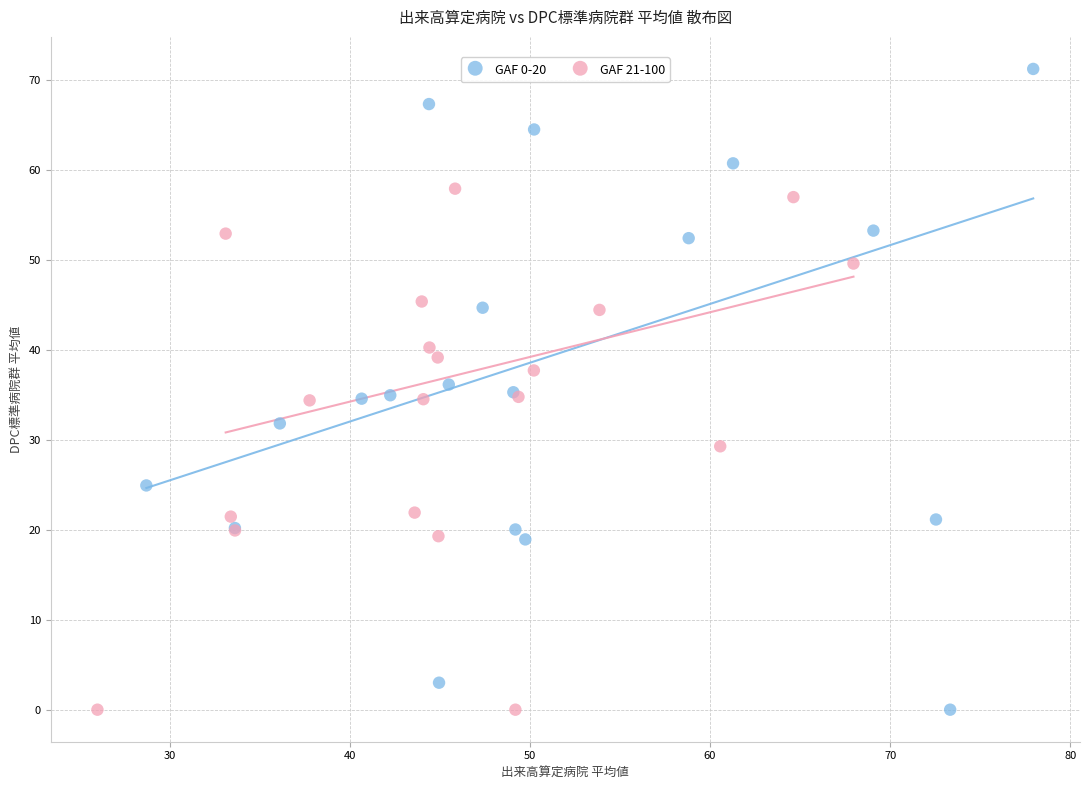

Which series has the largest Y range (max minus min)?

GAF 0-20